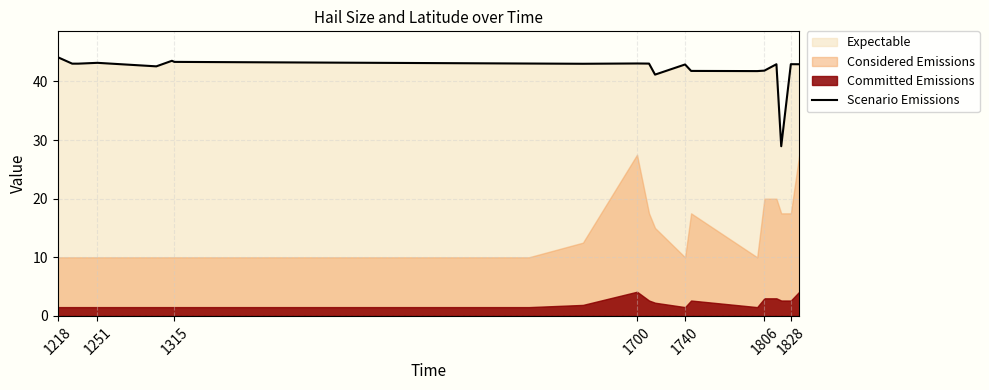

What is the average value?

42.1